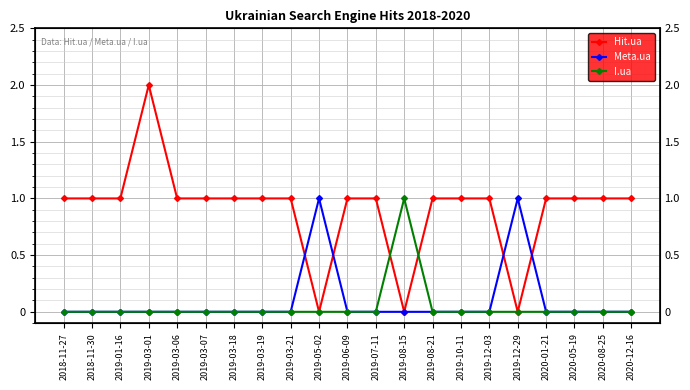

Reading left to right, list all the values displayed in this chart.

Hit.ua: 1	1	1	2	1	1	1	1	1	0	1	1	0	1	1	1	0	1	1	1	1
Meta.ua: 0	0	0	0	0	0	0	0	0	1	0	0	0	0	0	0	1	0	0	0	0
I.ua: 0	0	0	0	0	0	0	0	0	0	0	0	1	0	0	0	0	0	0	0	0